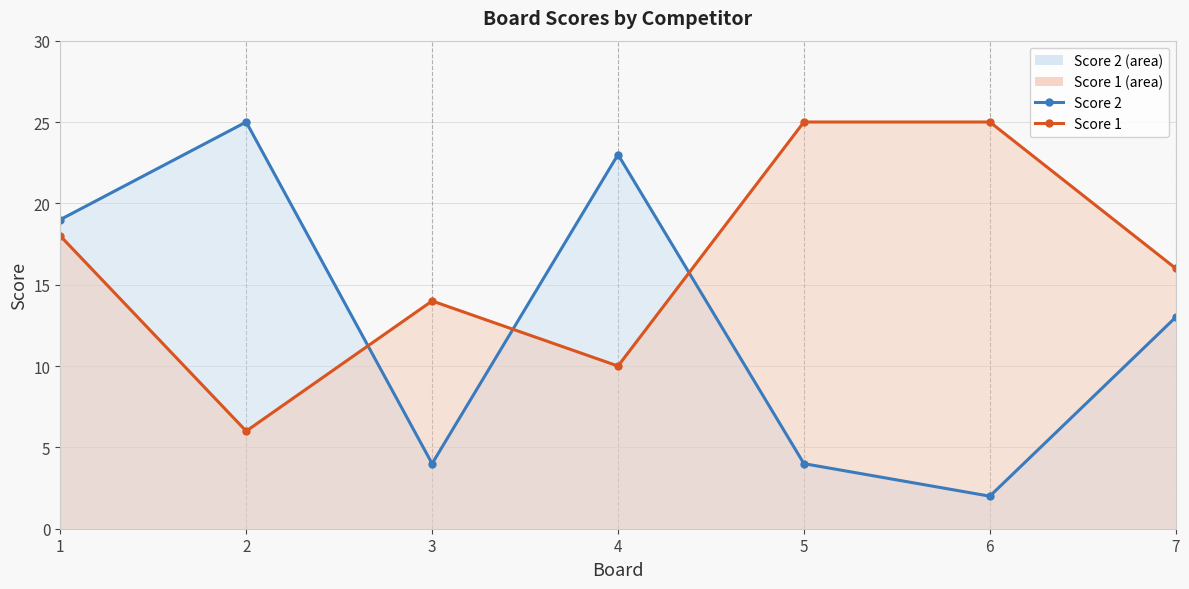

What is the maximum value for Score 2 line?

25